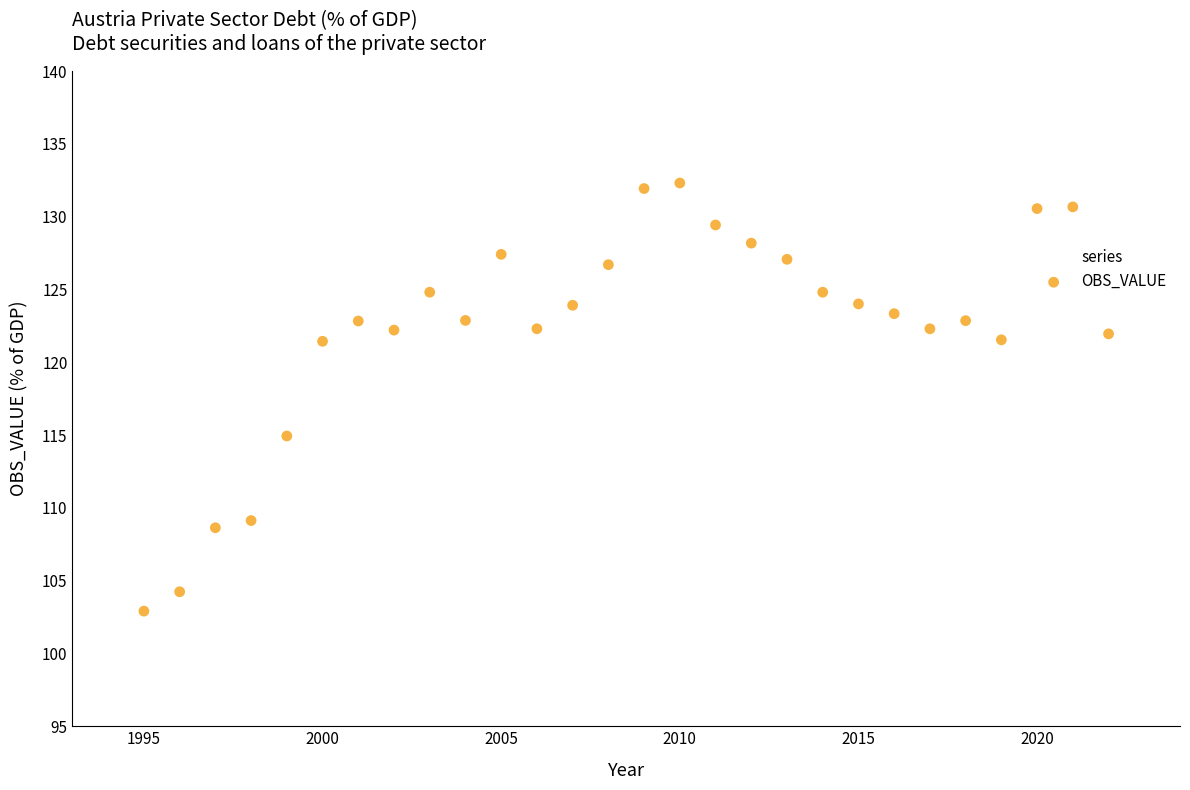

What is the range of Y values (max minus min)?

29.4